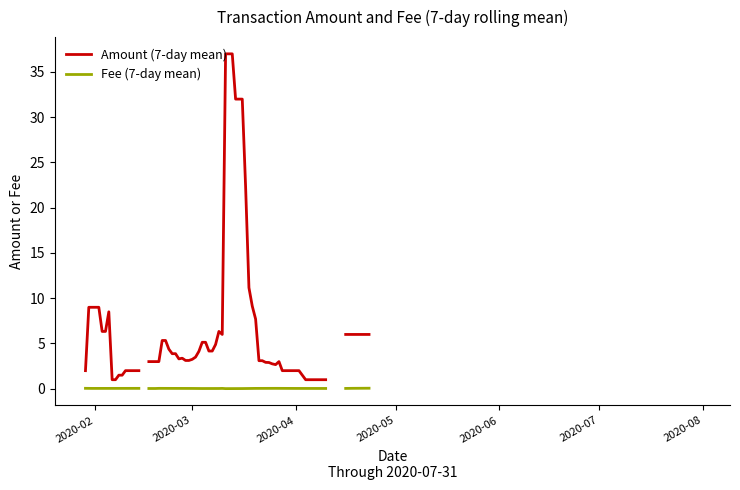

Where is the first local maximum for Amount?

7